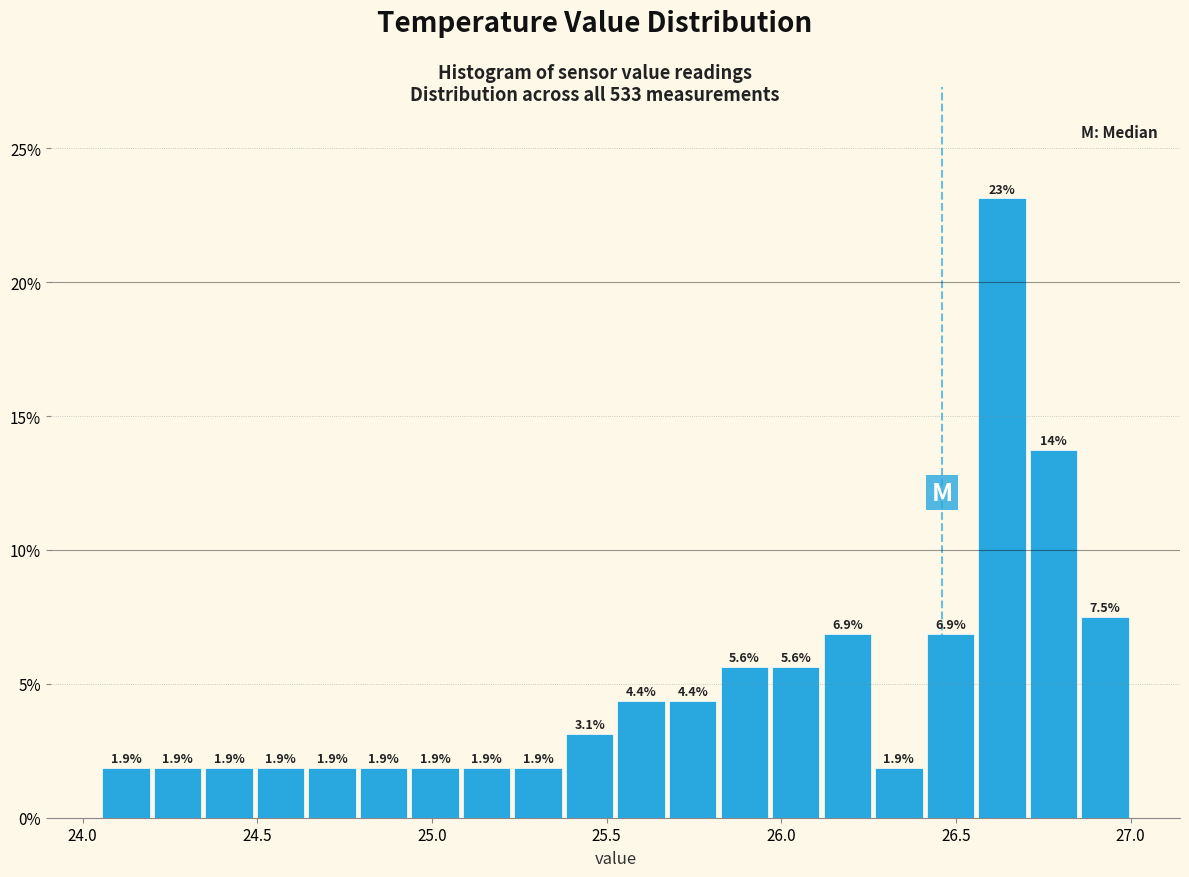

Around what value on the x-axis is the tallest bar? Give the approximate position of its centre, as read against the axis.

26.65